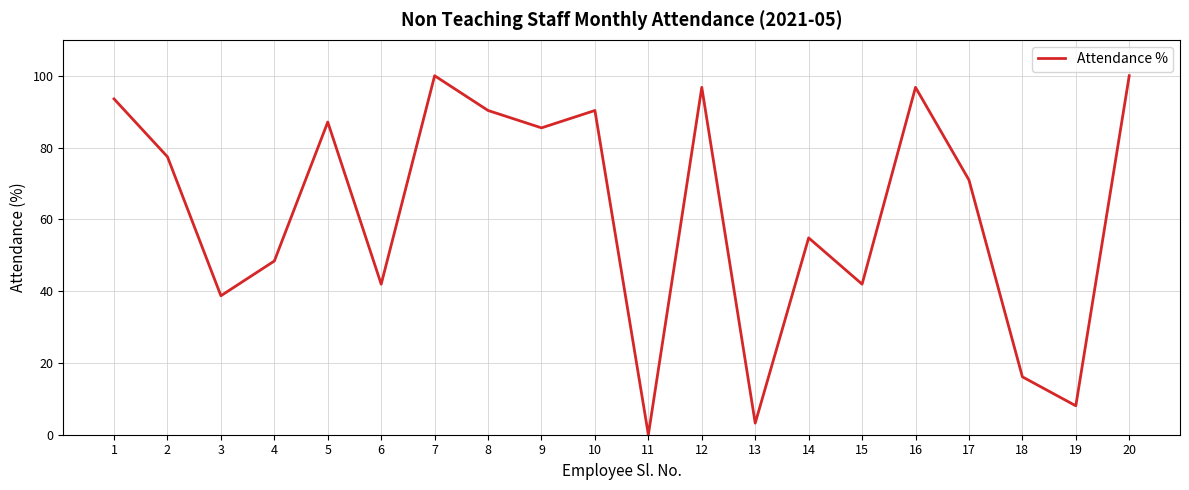

Which label corresponds to the smallest value in the chart?

11